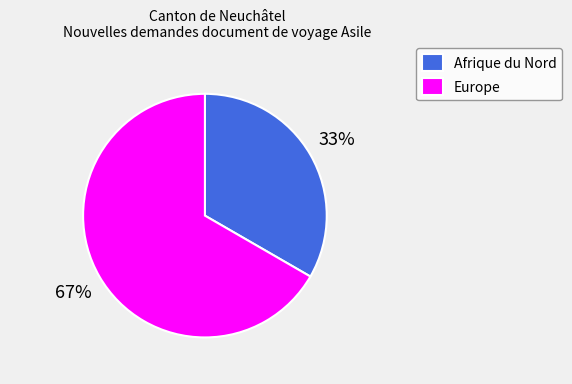

Which slice is the largest?

Europe